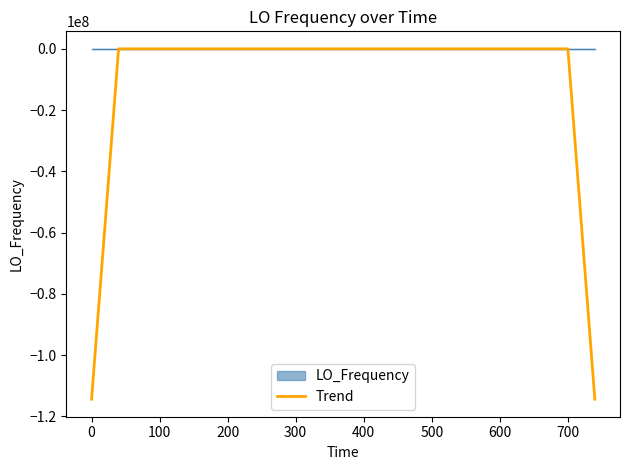

Which series has the largest range (max minus min)?

Trend